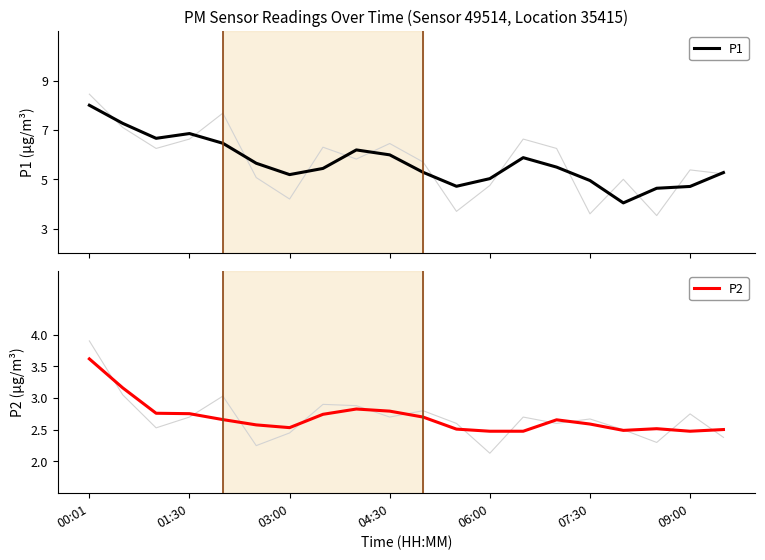

True or false: P2 has a value of 0.6 at 09:00.

False